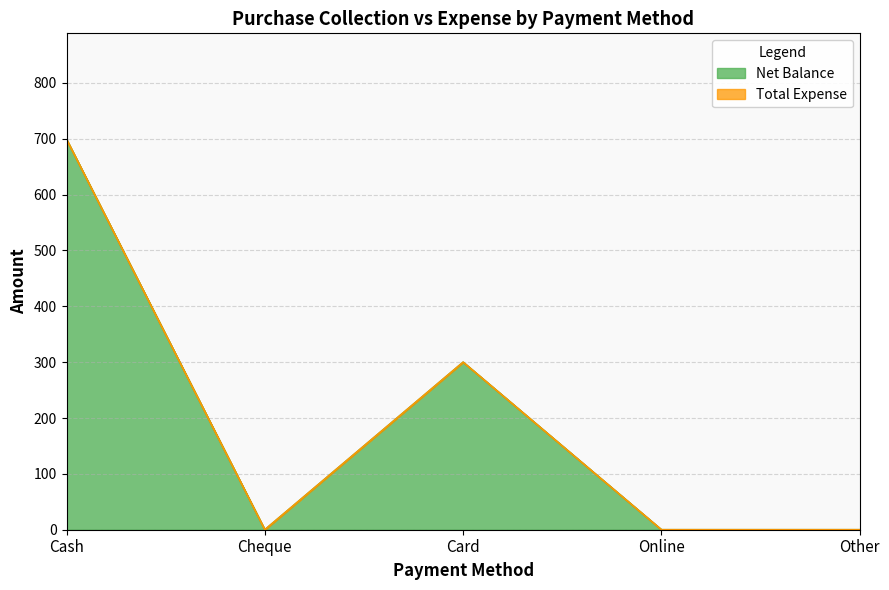

Rank the categories by value from lowest to highest.

Cheque, Online, Other, Card, Cash